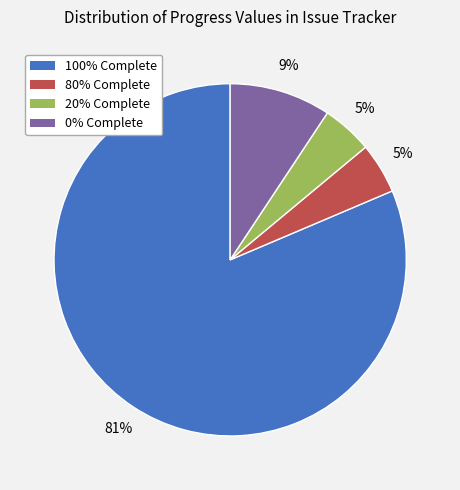

Is there any slice that represents more than half of the pie?

Yes